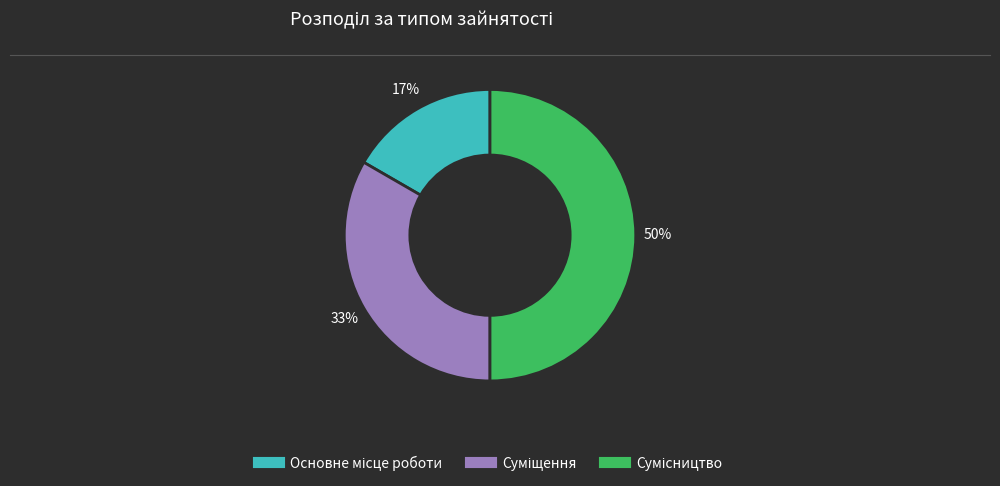

To the nearest percent, what is the average slice percentage?

33%